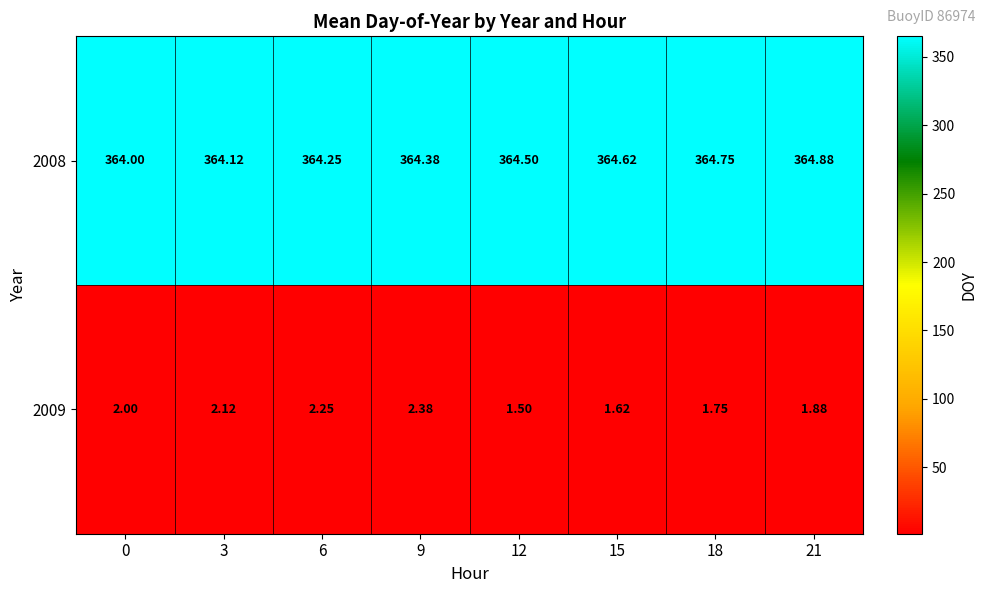

Is the value of 2009 at 9 greater than the value of 2008 at 12?

No